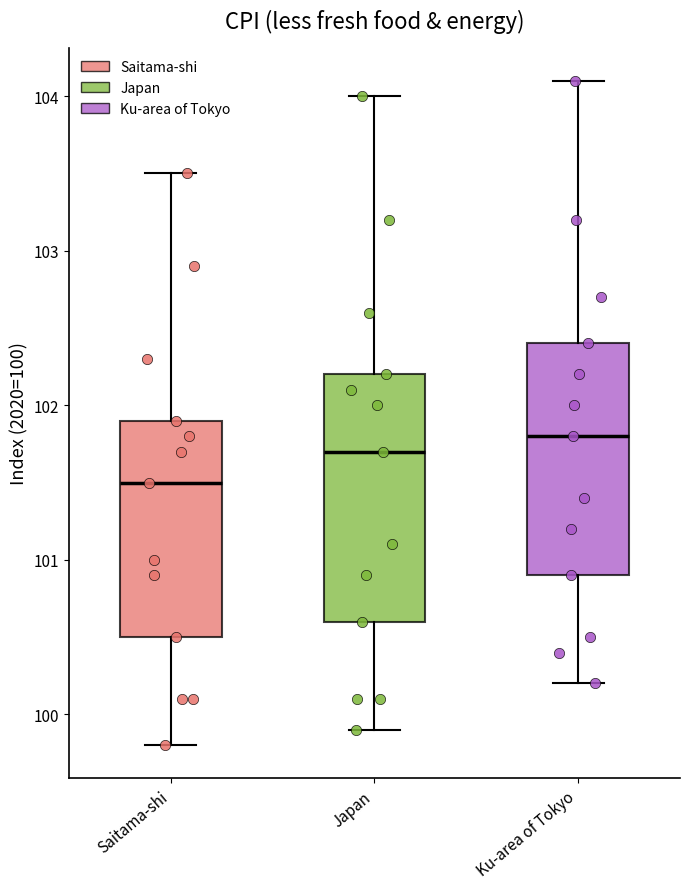

Which box is the tallest, from its lower edge to its upper edge?

Japan